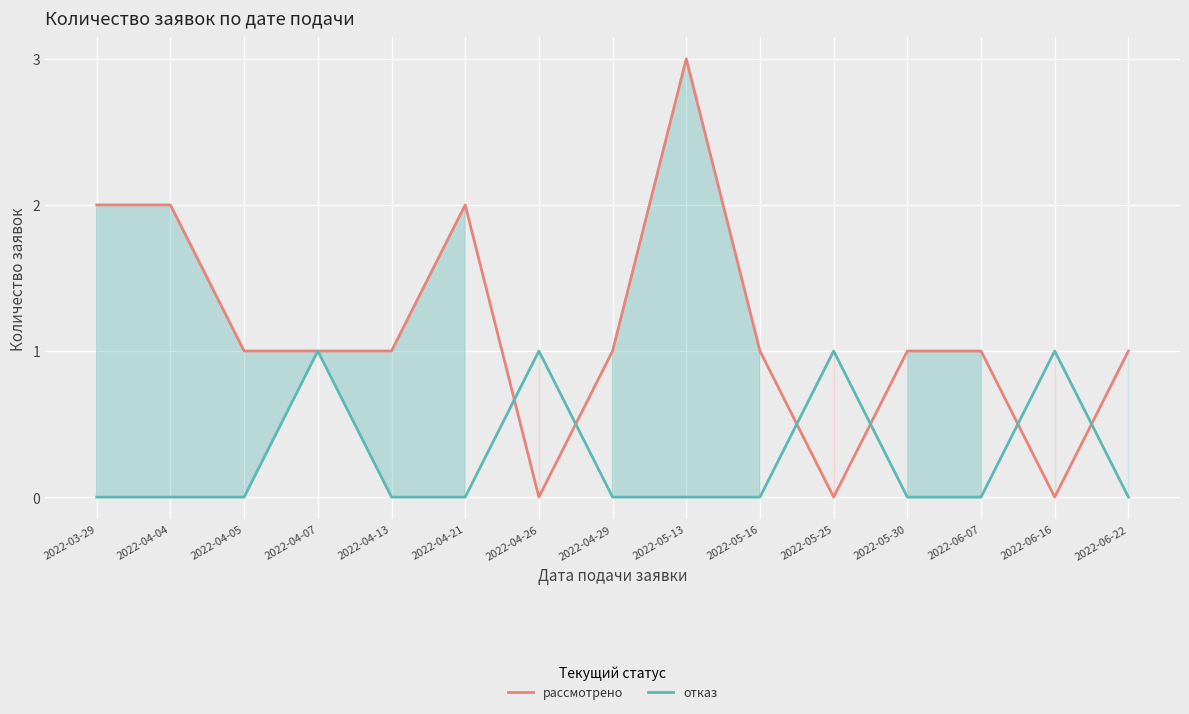

Which series has the largest total across all categories?

рассмотрено